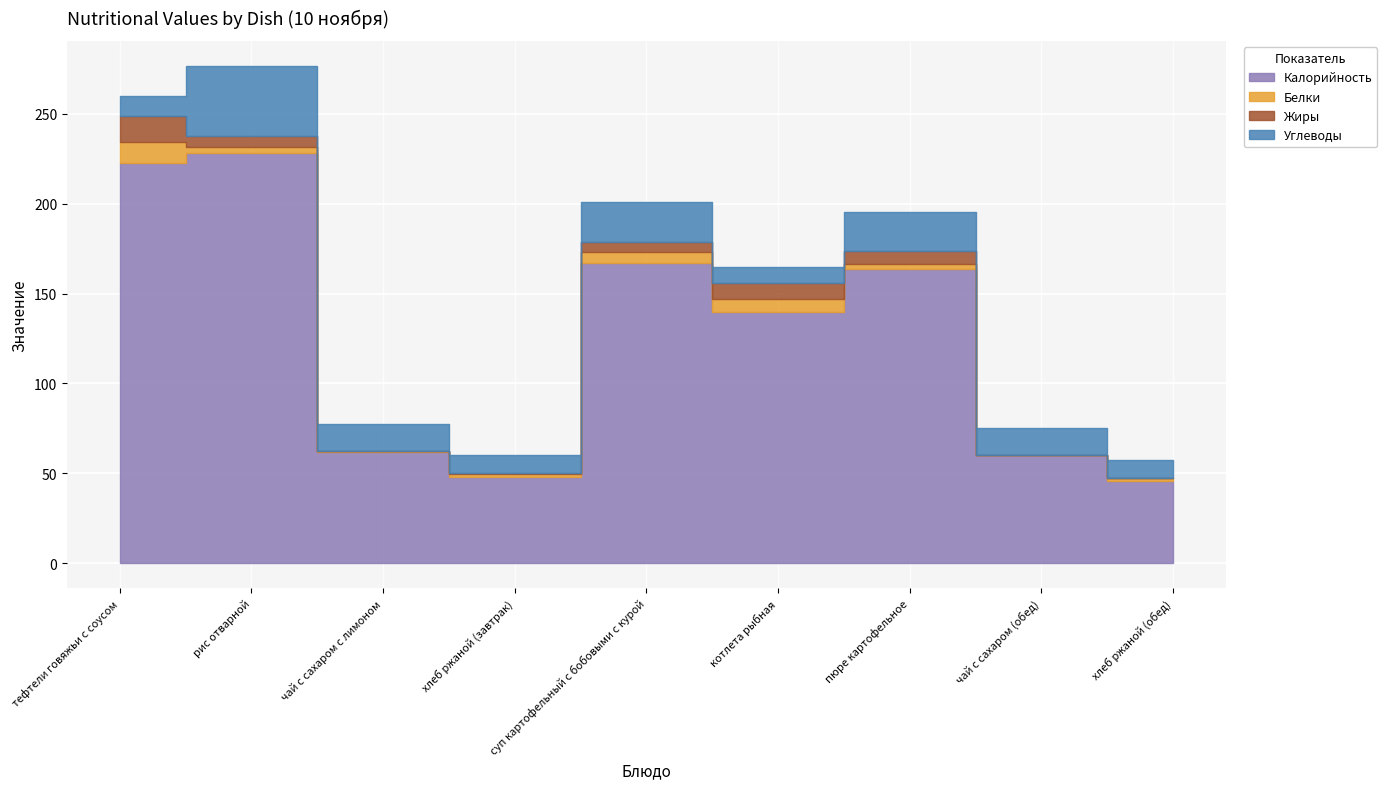

True or false: Калорийность and Жиры intersect in this chart.

False